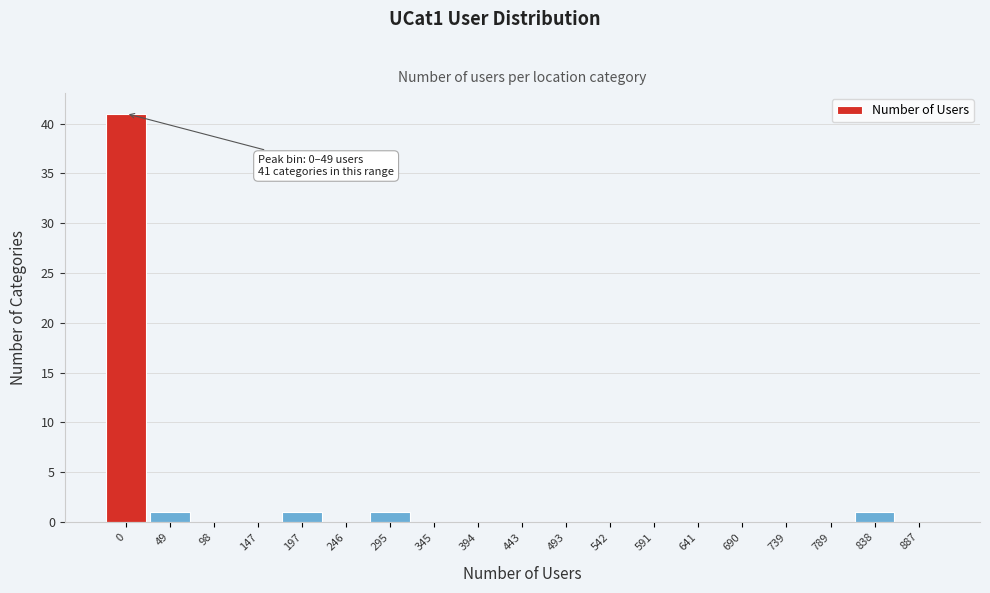

Reading right to left, transcribe all the data shown in this chart.

887=0	838=1	789=0	739=0	690=0	641=0	591=0	542=0	493=0	443=0	394=0	345=0	295=1	246=0	197=1	147=0	98=0	49=1	0=41